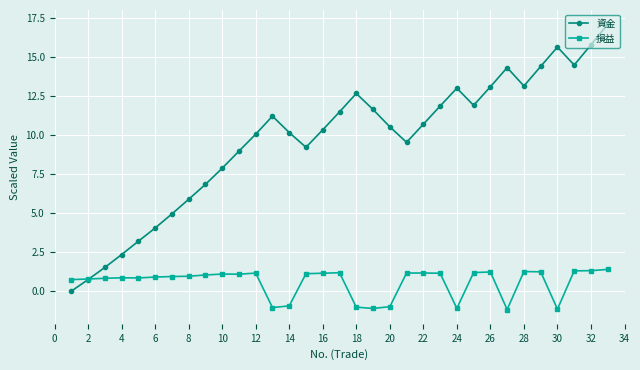

What is the value of the 損益 point at the 24th from the left?

-1.1